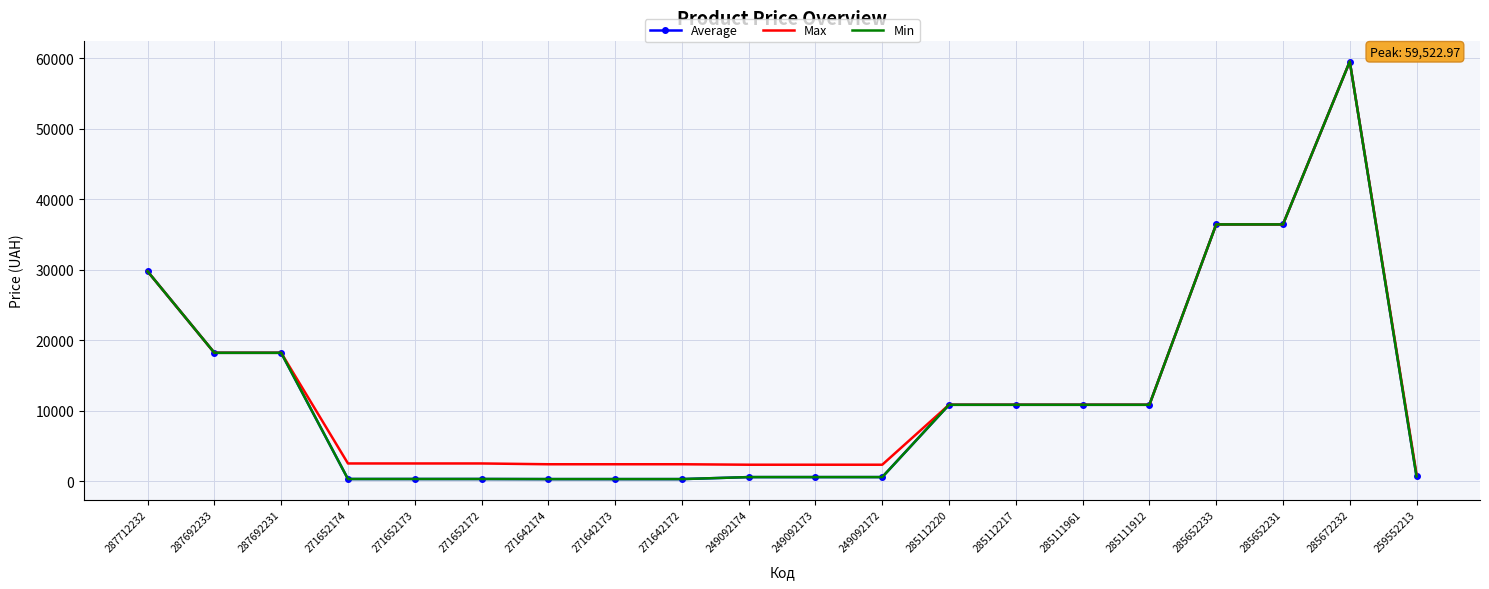

Reading left to right, transcribe all the data shown in this chart.

Average: 287712232=29761.5	287692233=18212.0	287692231=18212.0	271652174=314.7	271652173=314.7	271652172=314.7	271642174=300.6	271642173=300.6	271642172=300.6	249092174=584.9	249092173=584.9	249092172=584.9	285112220=10840.1	285112217=10840.1	285111961=10840.1	285111912=10840.1	285652233=36424.0	285652231=36424.0	285672232=59523.0	259552213=672.1
Max: 287712232=29761.5	287692233=18212.0	287692231=18212.0	271652174=2517.5	271652173=2517.5	271652172=2517.5	271642174=2405.2	271642173=2405.2	271642172=2405.2	249092174=2339.7	249092173=2339.7	249092172=2339.7	285112220=10840.1	285112217=10840.1	285111961=10840.1	285111912=10840.1	285652233=36424.0	285652231=36424.0	285672232=59523.0	259552213=992.7
Min: 287712232=29761.5	287692233=18212.0	287692231=18212.0	271652174=314.7	271652173=314.7	271652172=314.7	271642174=300.6	271642173=300.6	271642172=300.6	249092174=584.9	249092173=584.9	249092172=584.9	285112220=10840.1	285112217=10840.1	285111961=10840.1	285111912=10840.1	285652233=36424.0	285652231=36424.0	285672232=59523.0	259552213=672.1